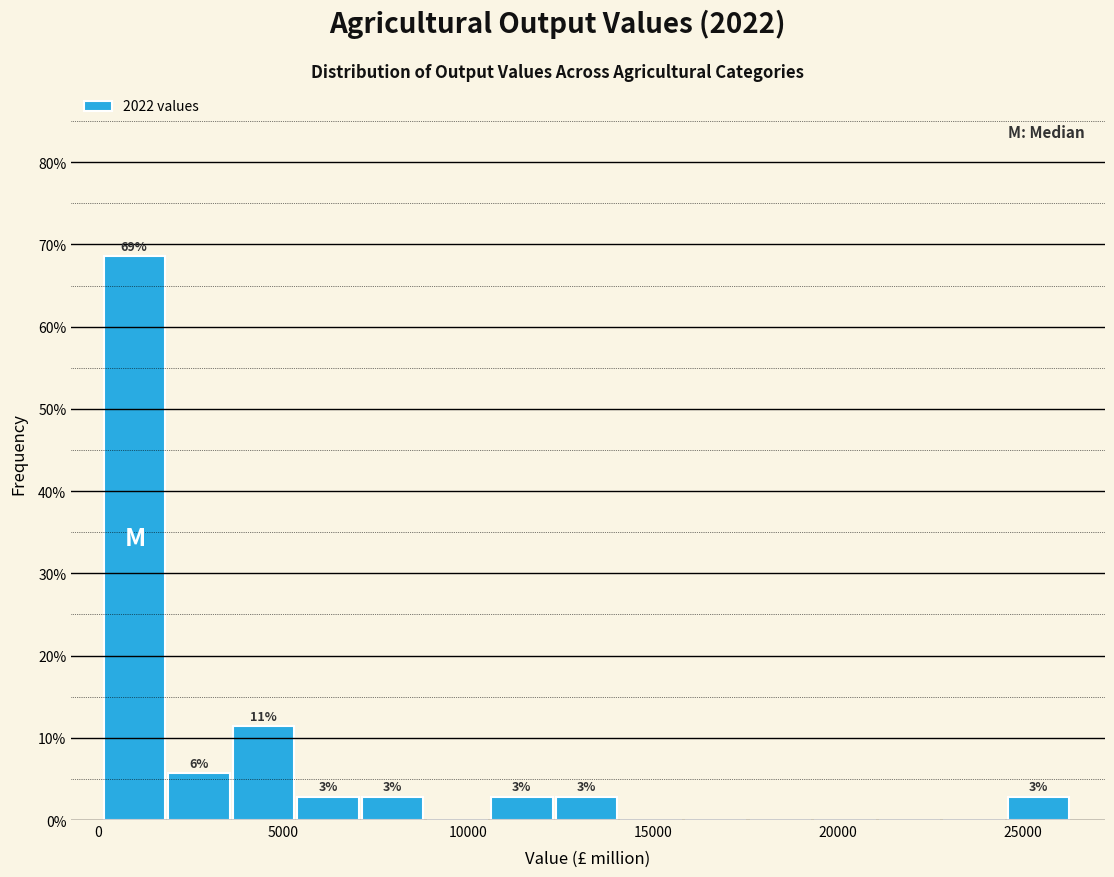

Around what value on the x-axis is the tallest bar? Give the approximate position of its centre, as read against the axis.

1000